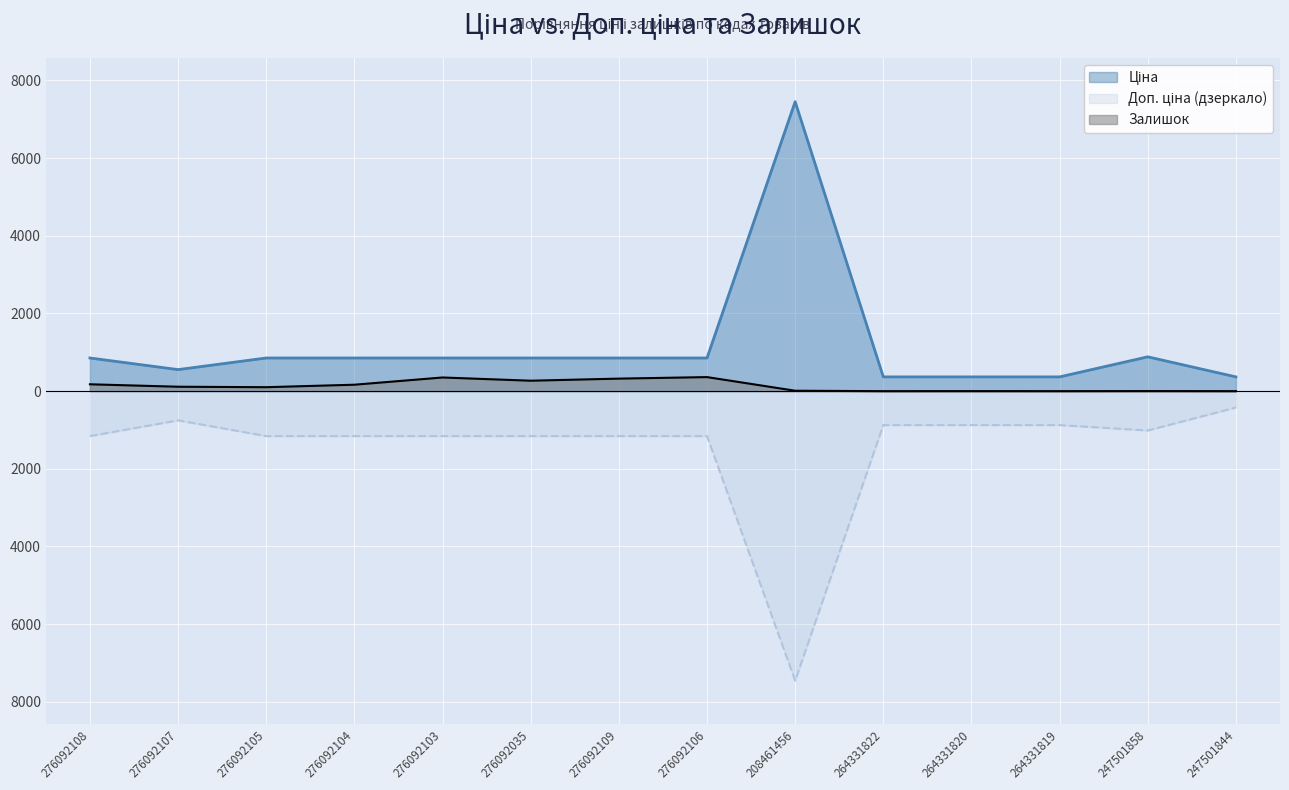

True or false: Ціна and Залишок intersect in this chart.

False